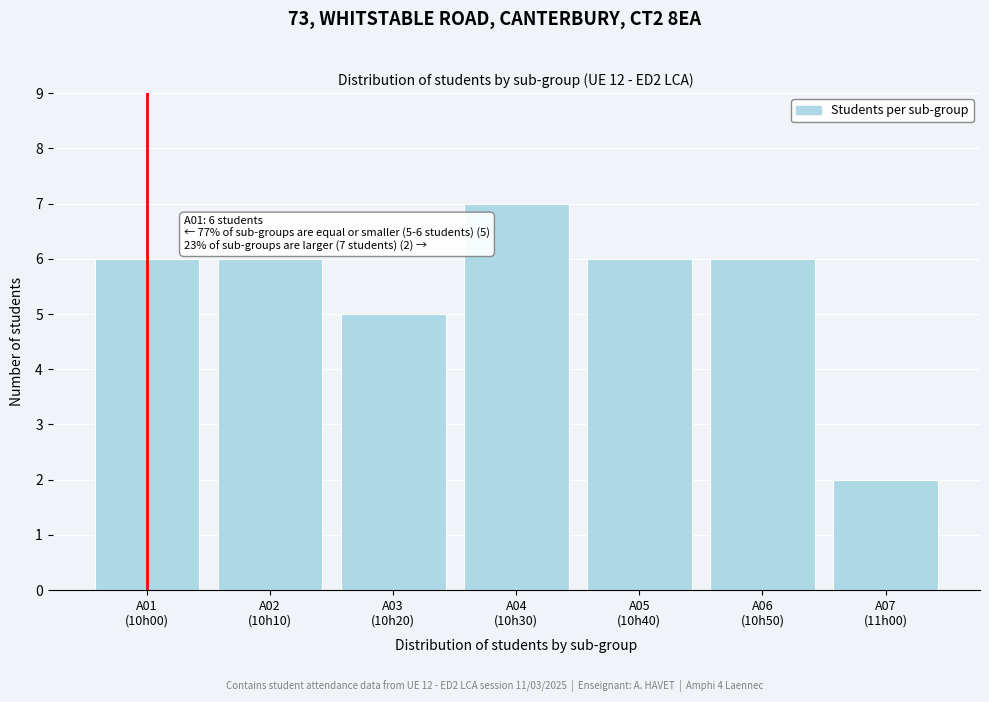

Reading left to right, transcribe all the data shown in this chart.

6	6	5	7	6	6	2